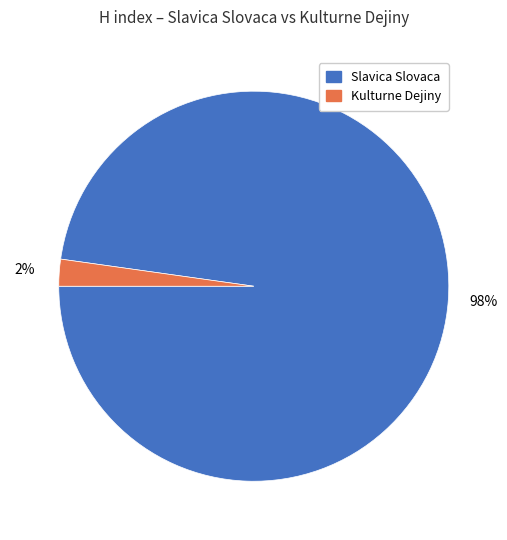

How many segments does this pie chart have?

2